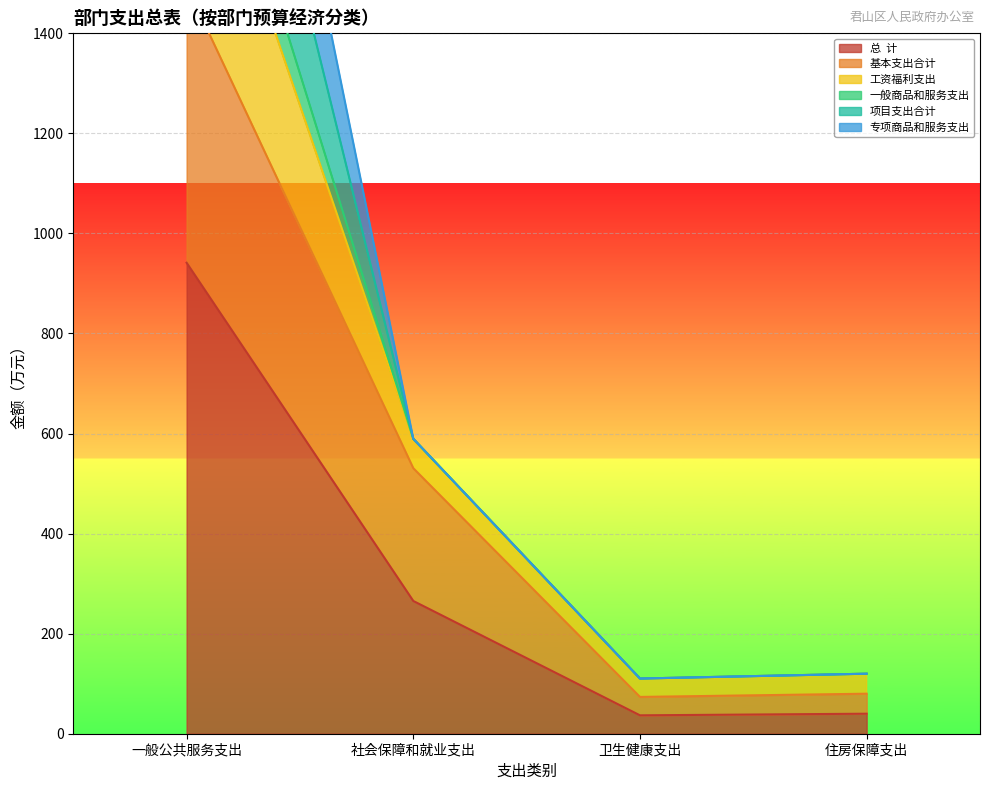

List the labels in order of 基本支出合计 value, largest first.

一般公共服务支出, 社会保障和就业支出, 住房保障支出, 卫生健康支出